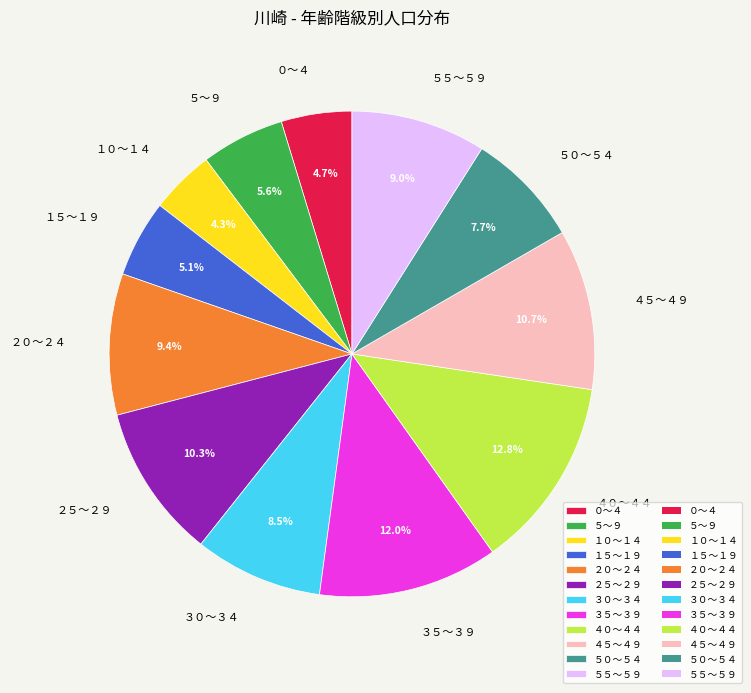

What portion of the pie excludes ３５～３９?

88.0%